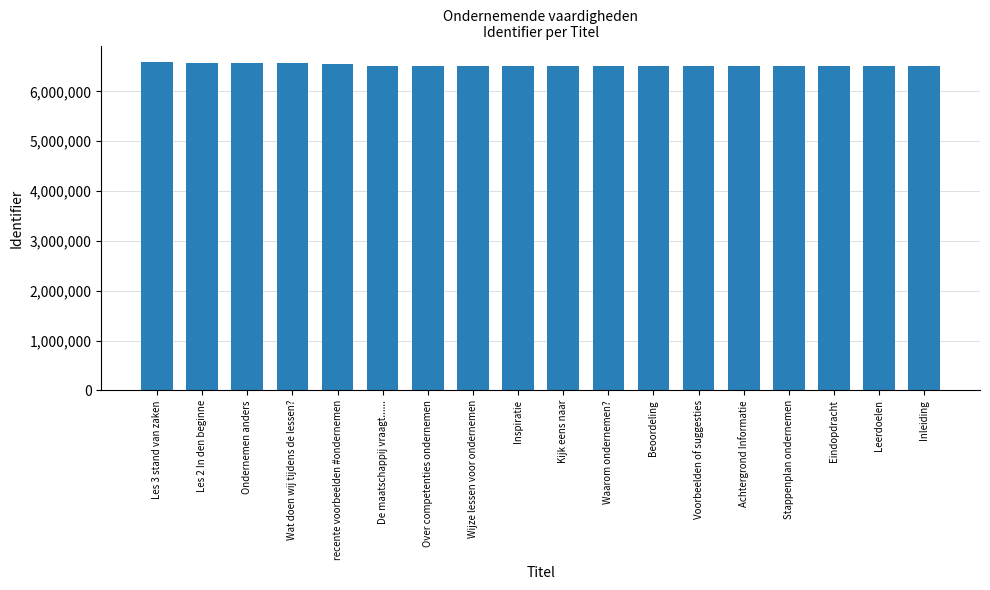

What is the smallest value displayed?

6502291